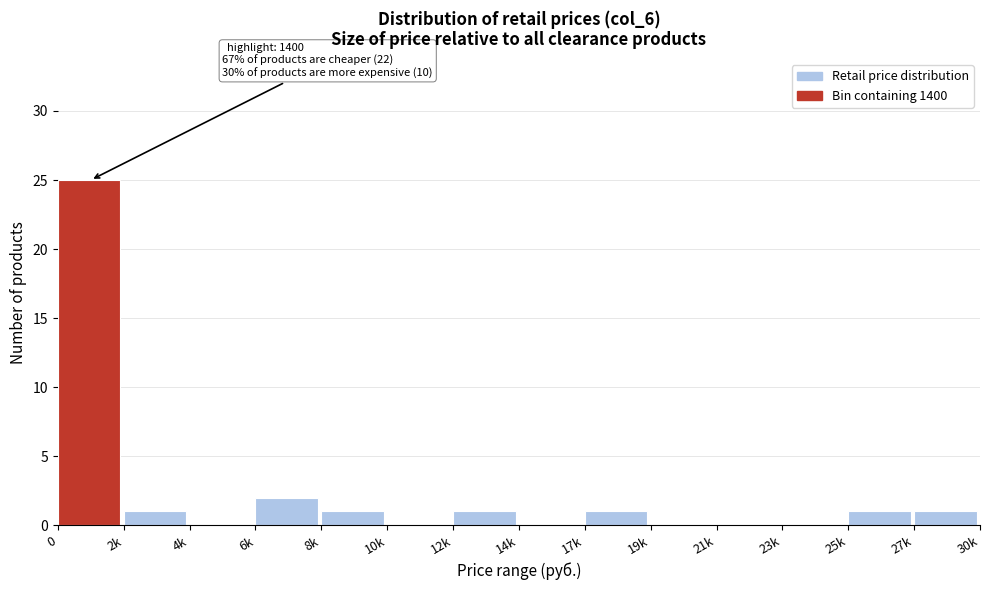

Reading left to right, list all the values displayed in this chart.

0=25	2k=1	4k=0	6k=2	8k=1	10k=0	12k=1	14k=0	17k=1	19k=0	21k=0	23k=0	25k=1	27k=1